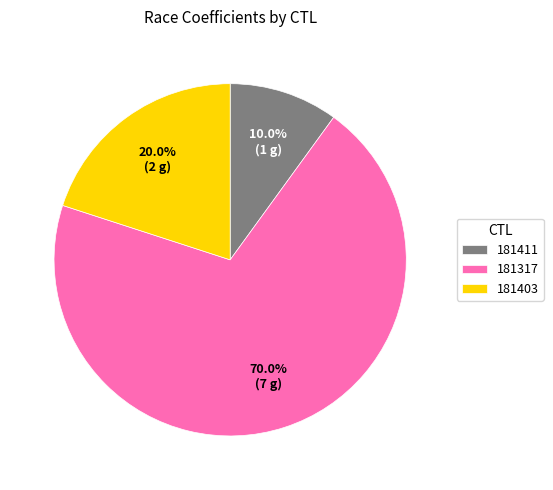

To the nearest percent, what is the average slice percentage?

33%